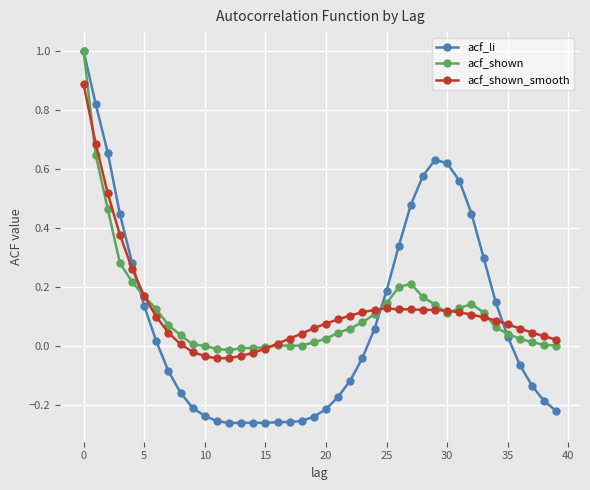

What is the maximum value for acf_shown_smooth?

0.9